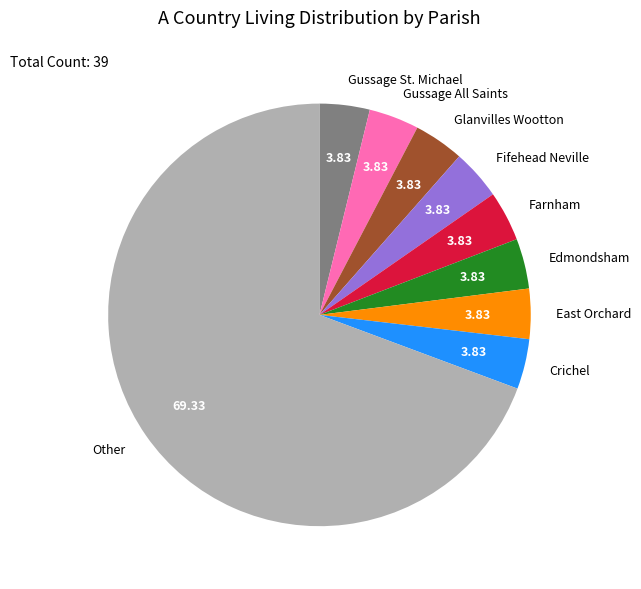

Which category has the biggest portion of the pie?

Other